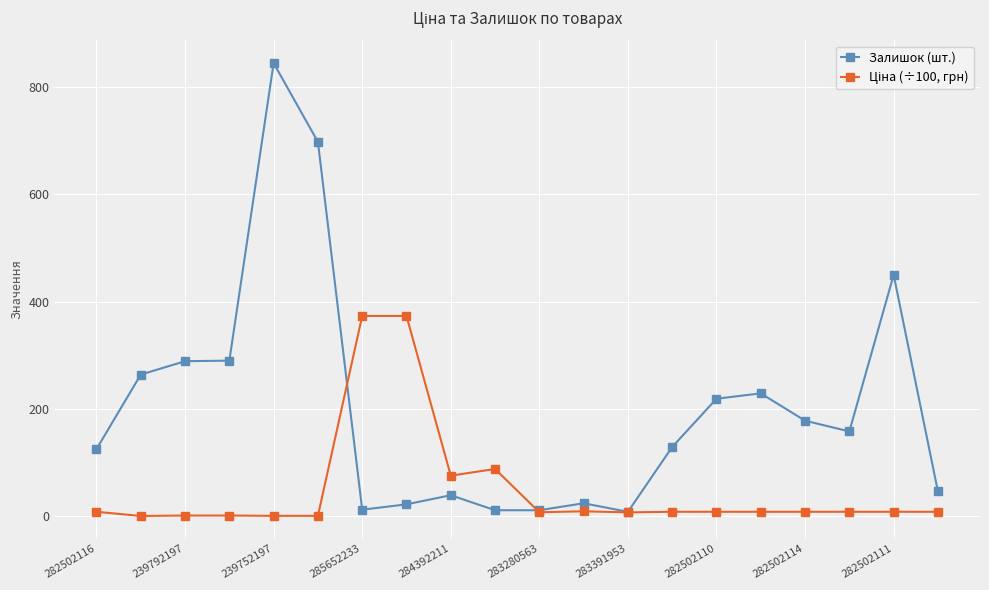

In Залишок (шт.), how many points are higher than both neighbors (excluding endpoints)?

5